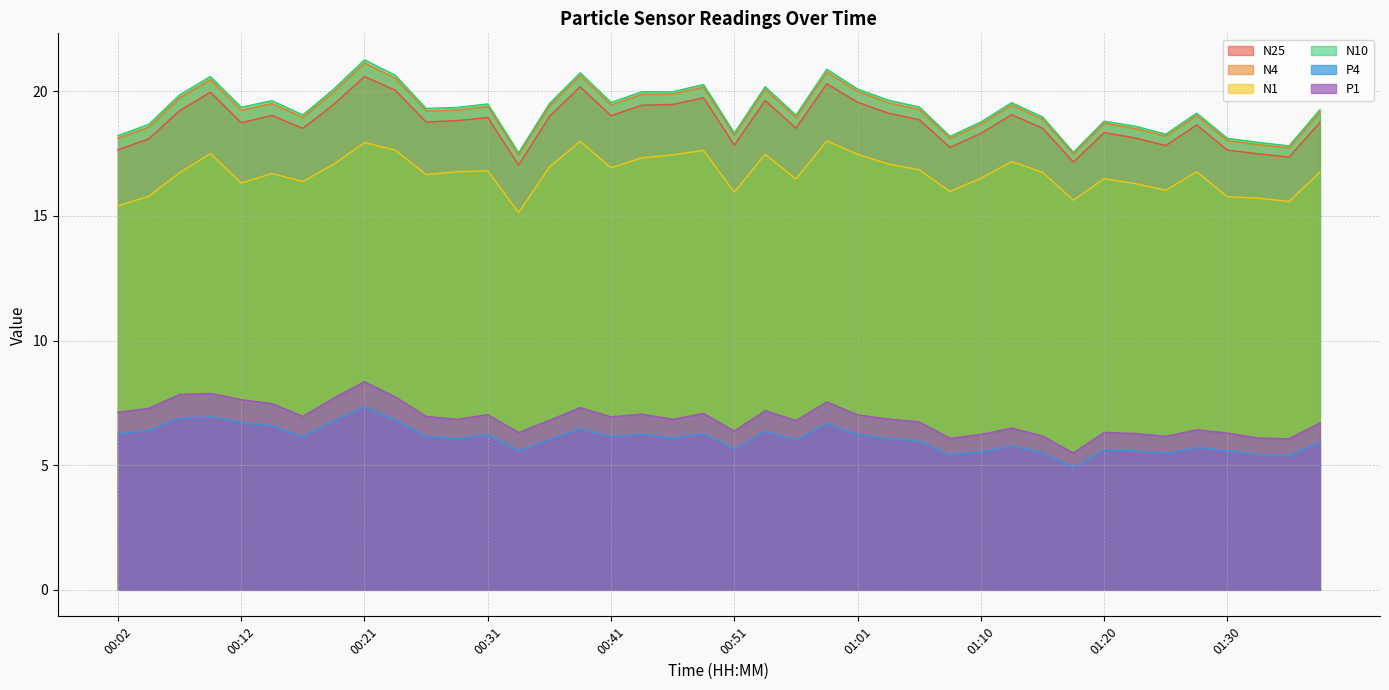

What is the label of the 14th point from the left?

00:34